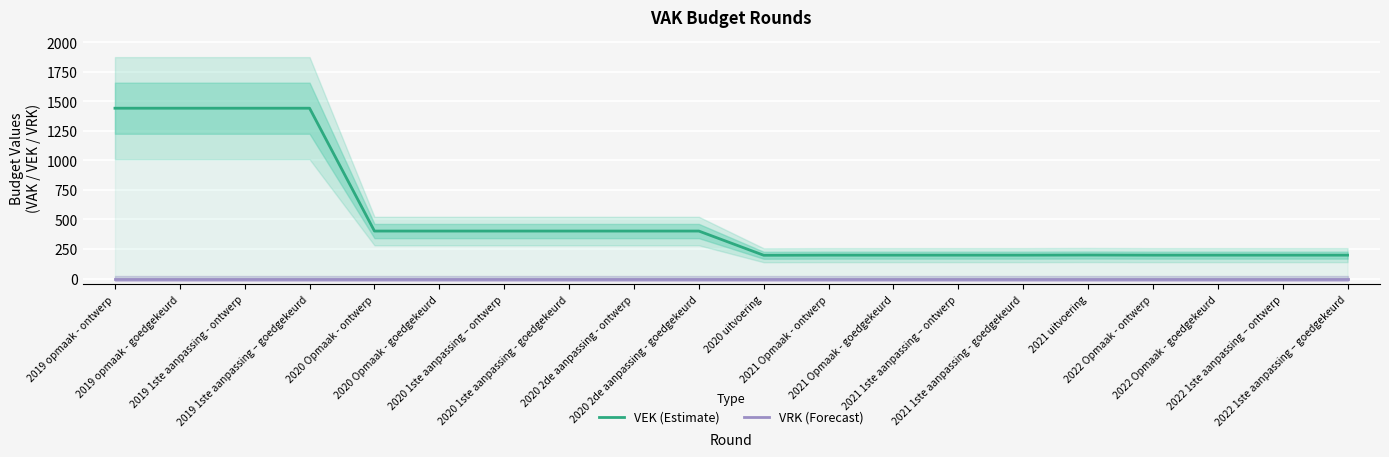

Is this an area chart (filled region under the line)?

No